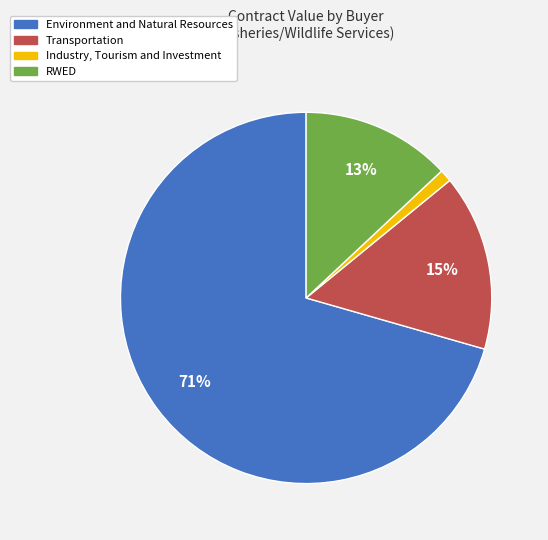

To the nearest percent, what is the combined percentage of Environment and Natural Resources and Industry, Tourism and Investment?

72%